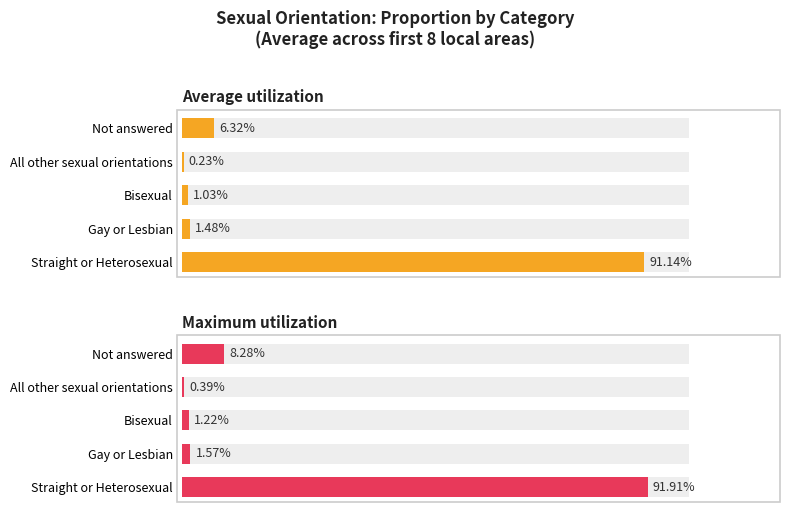

The Maximum utilization series shows 0.0 at Bisexual. True or false?

False